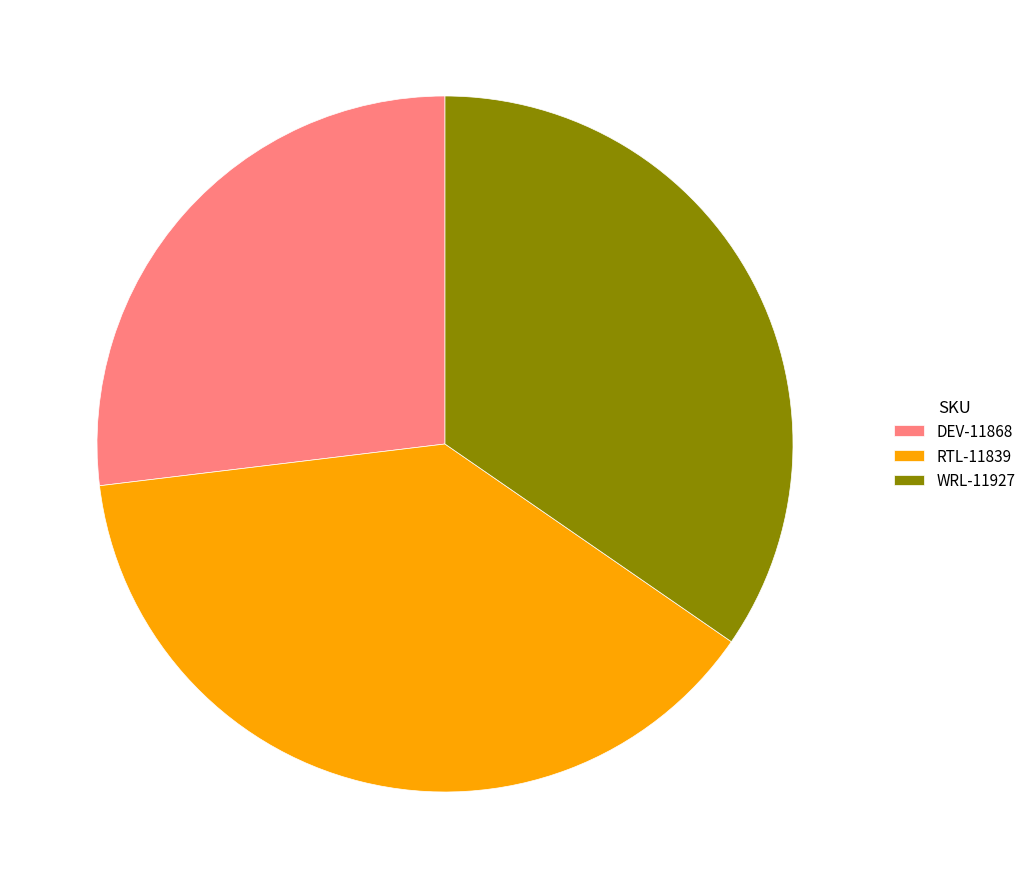

Rank the categories by value from highest to lowest.

RTL-11839, WRL-11927, DEV-11868